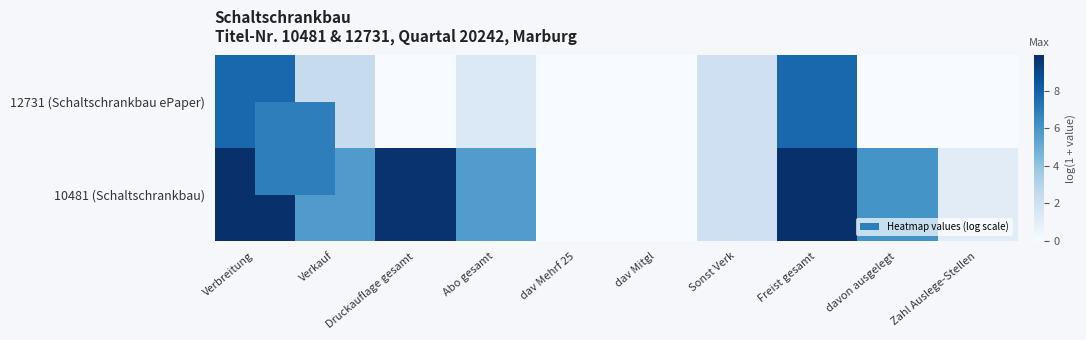

Reading left to right, list all the values displayed in this chart.

10481 (Schaltschrankbau): Verbreitung=9.9	Verkauf=5.7	Druckauflage gesamt=9.7	Abo gesamt=5.7	dav Mehrf 25=0.0	dav Mitgl=0.0	Sonst Verk=2.1	Freist gesamt=9.8	davon ausgelegt=6.1	Zahl Auslege-Stellen=1.1
12731 (Schaltschrankbau ePaper): Verbreitung=7.8	Verkauf=2.4	Druckauflage gesamt=0.0	Abo gesamt=1.4	dav Mehrf 25=0.0	dav Mitgl=0.0	Sonst Verk=2.1	Freist gesamt=7.8	davon ausgelegt=0.0	Zahl Auslege-Stellen=0.0